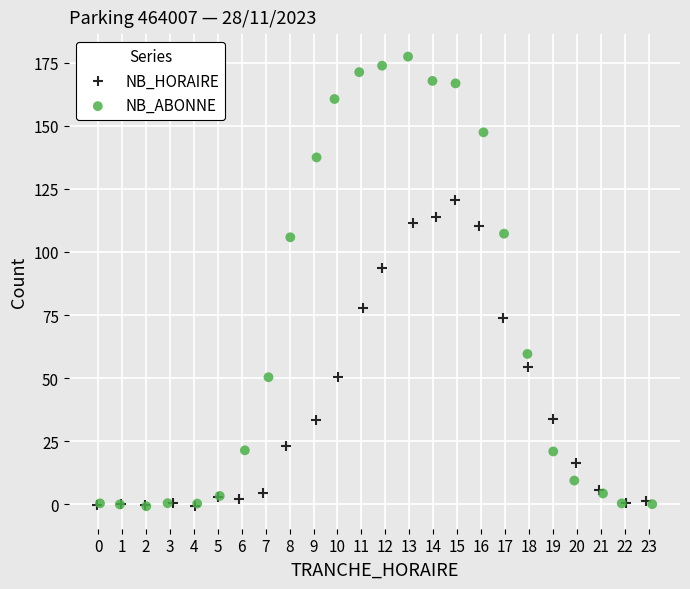

What are all the series names shown in the legend?

NB_HORAIRE, NB_ABONNE